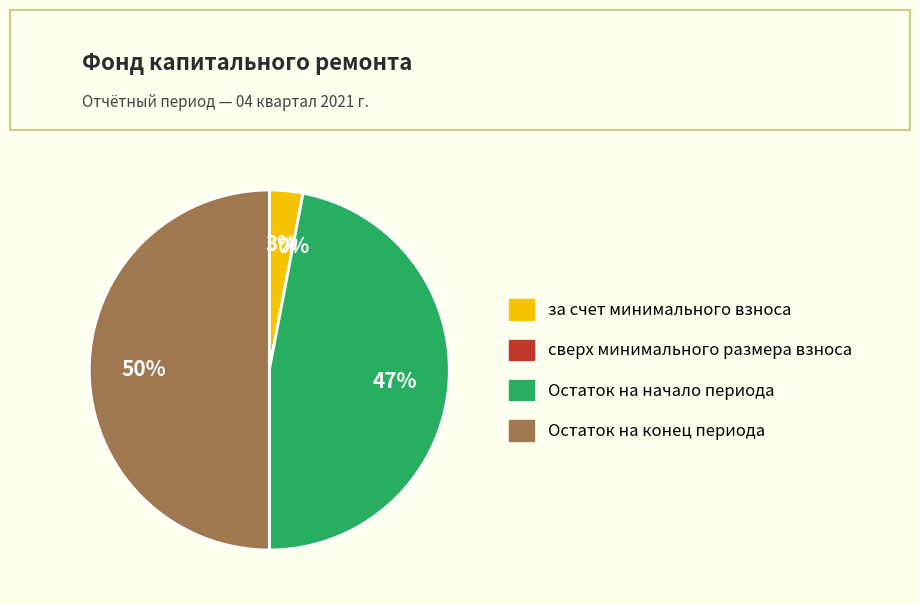

Which category has the biggest portion of the pie?

Остаток на конец периода